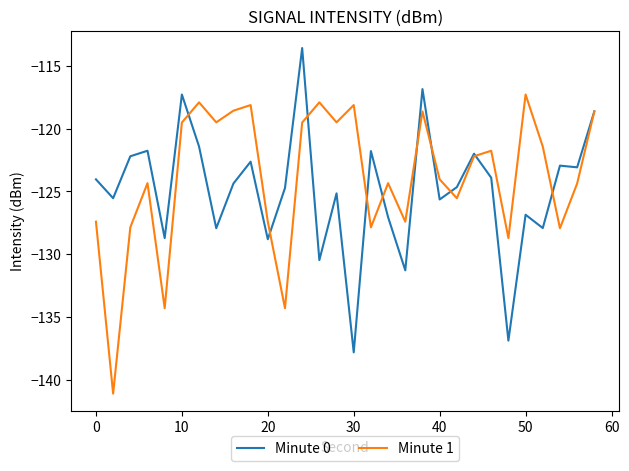

What is the maximum value shown in the chart?

-113.6